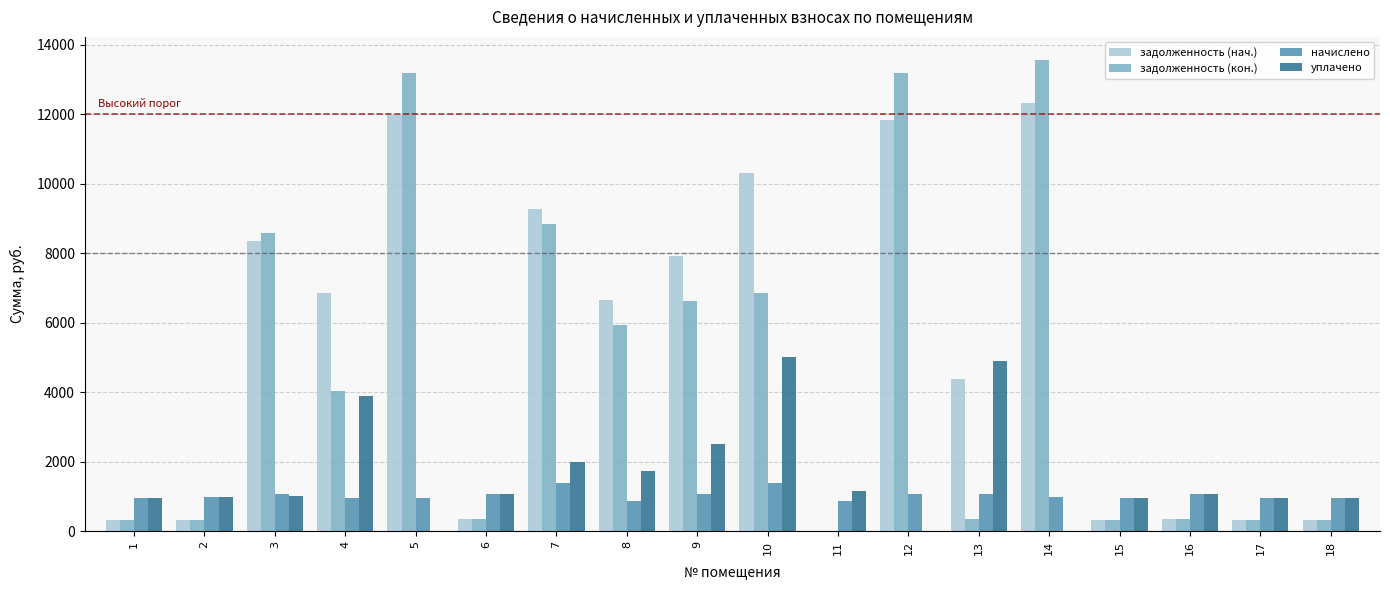

Between 4 and 9, which series saw the biggest shift?

задолженность (кон.)